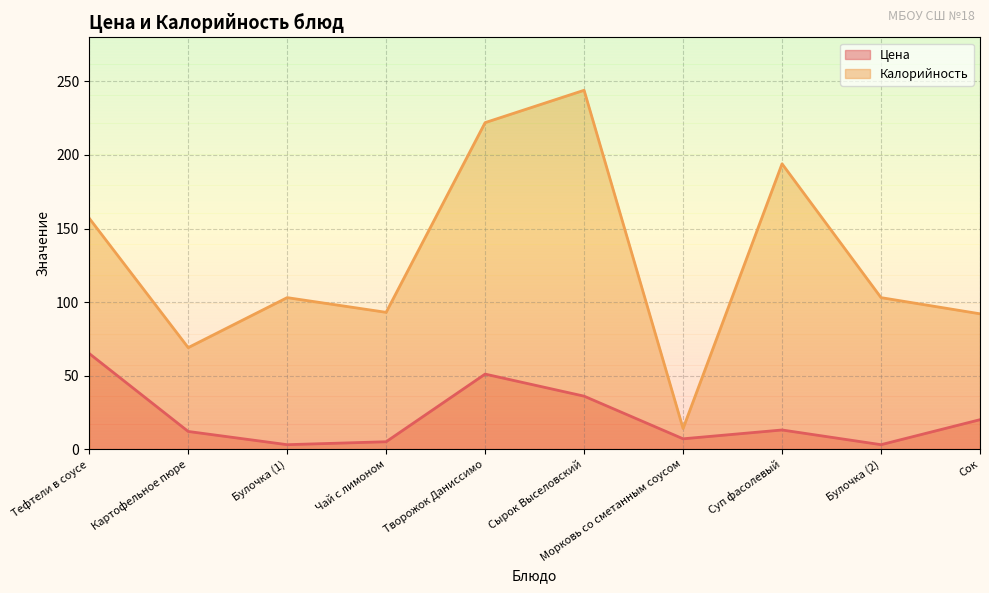

What is the sum of all Цена values?

215